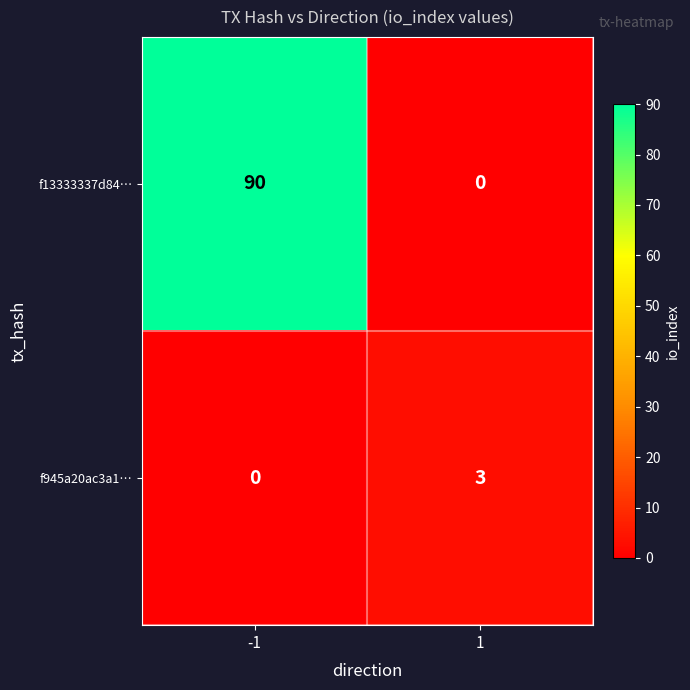

The value of f13333337d84… at 1 is 47. True or false?

False